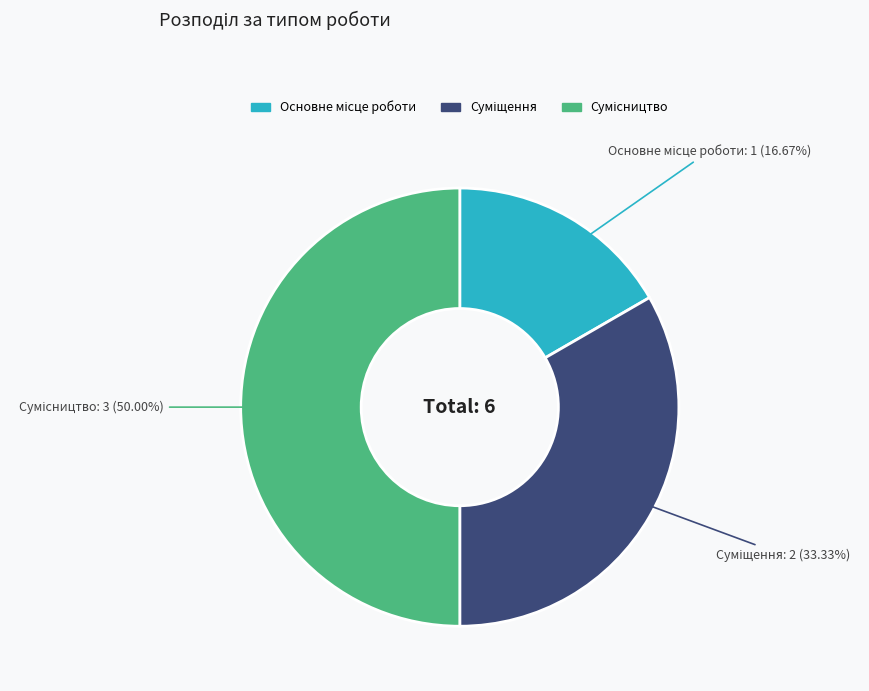

How many segments does this pie chart have?

3